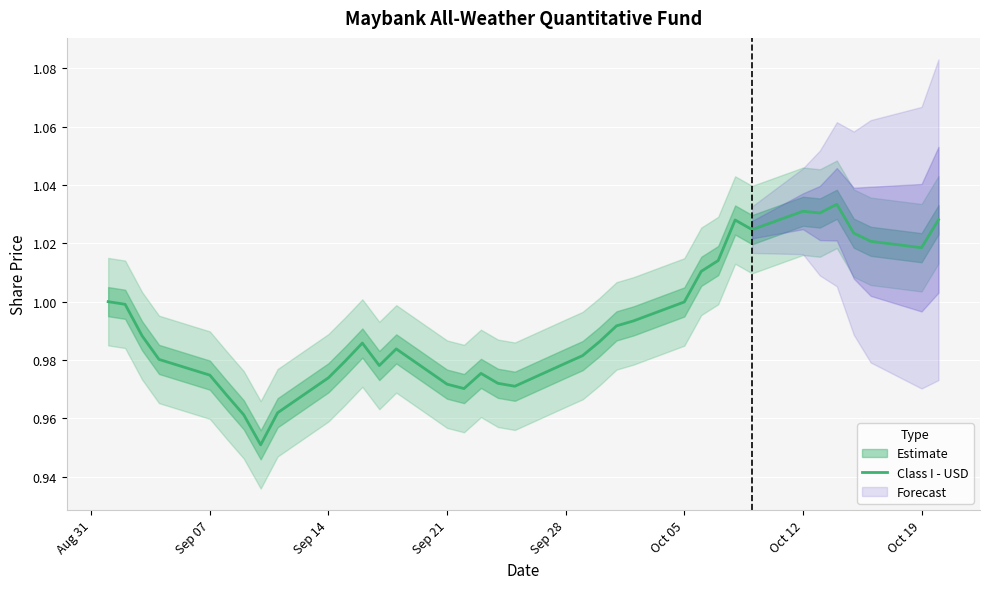

What is the average value?

1.0